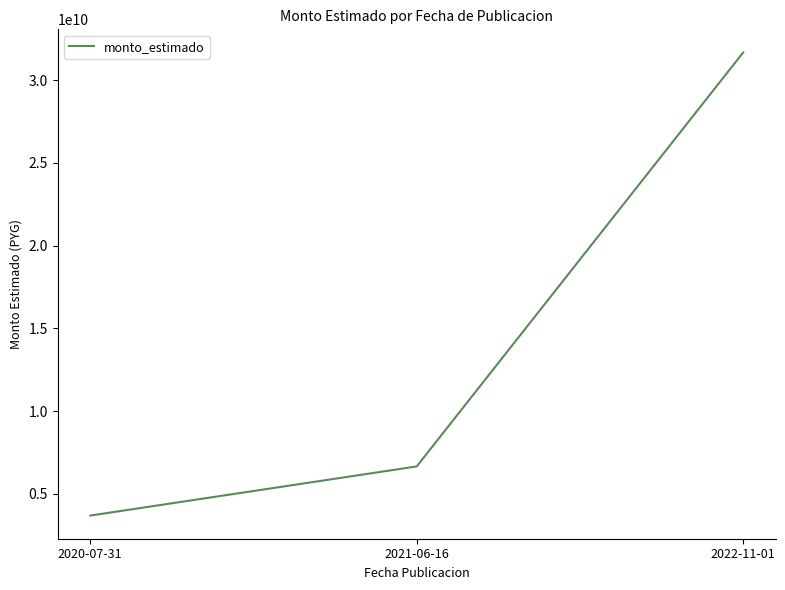

Does the chart display data point markers on the line(s)?

No